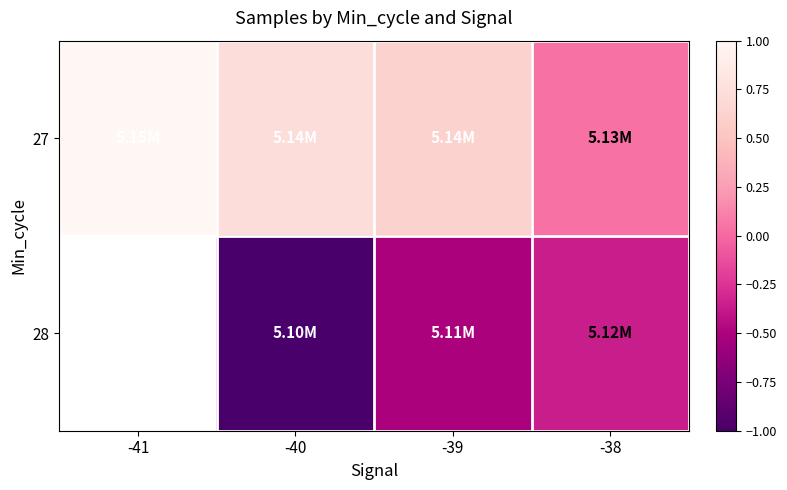

At which label does 27 reach its minimum?

-38